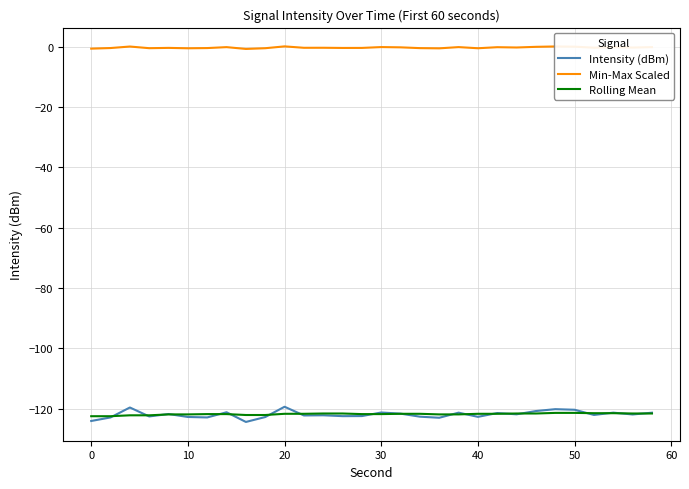

What is the minimum value for Rolling Mean?

-122.5